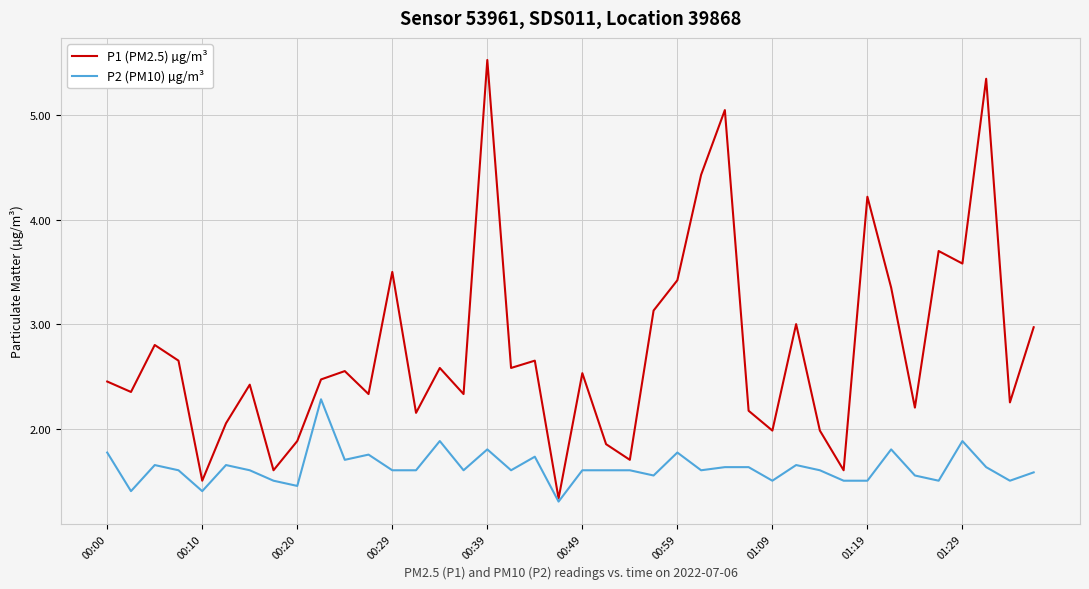

List the series in order of their peak value, highest first.

P1 (PM2.5) µg/m³, P2 (PM10) µg/m³